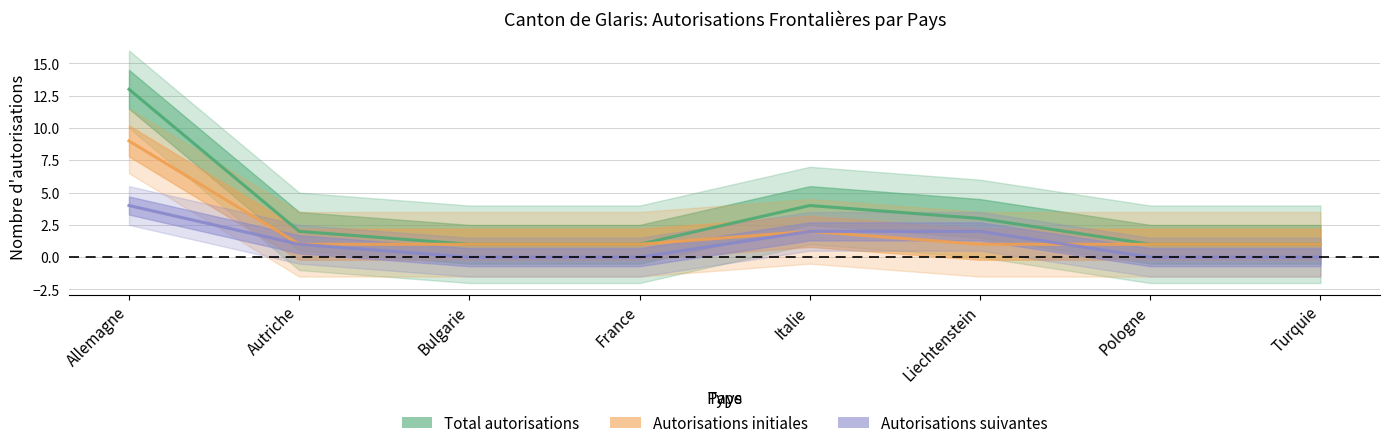

Which series has the widest spread of values?

Total autorisations